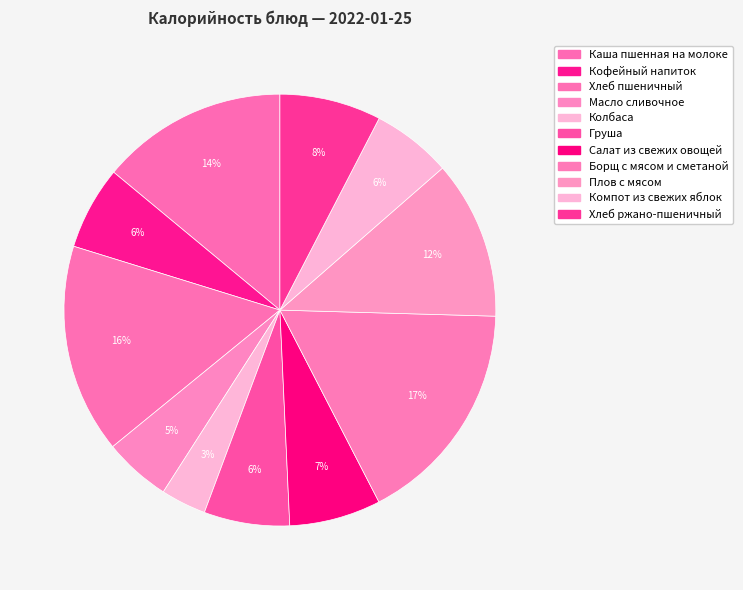

What is the largest slice in the pie chart?

Борщ с мясом и сметаной